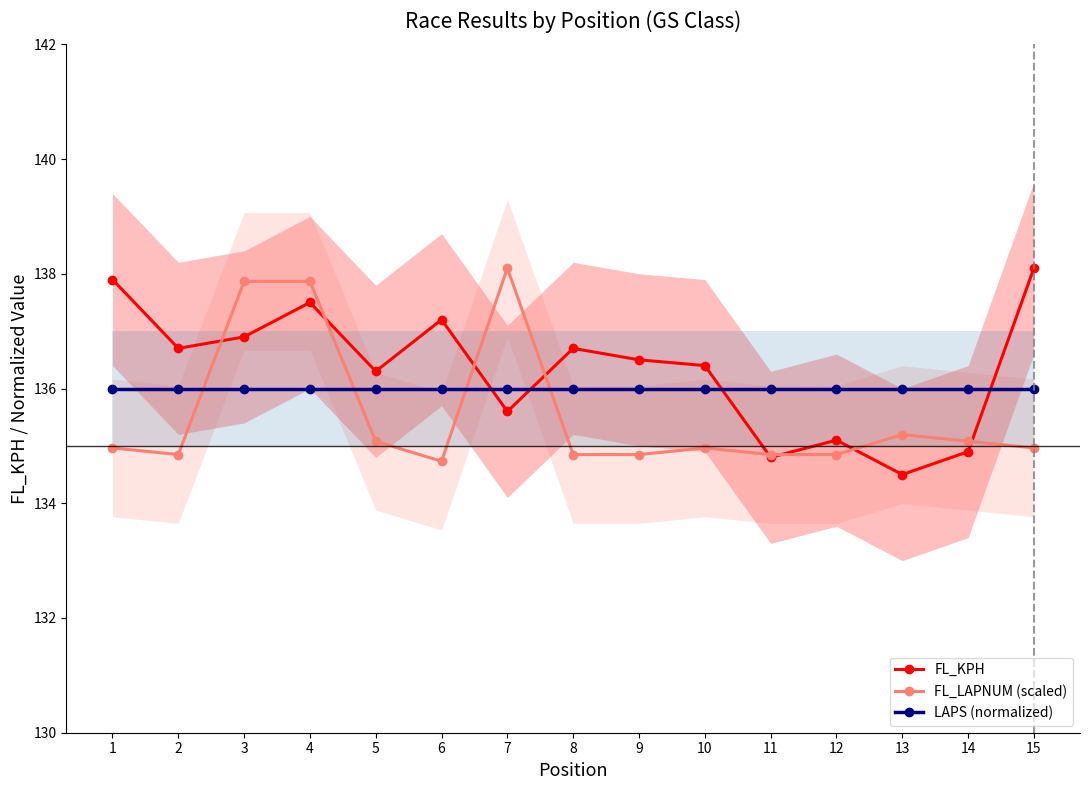

At which label is FL_KPH closest to 136?

5